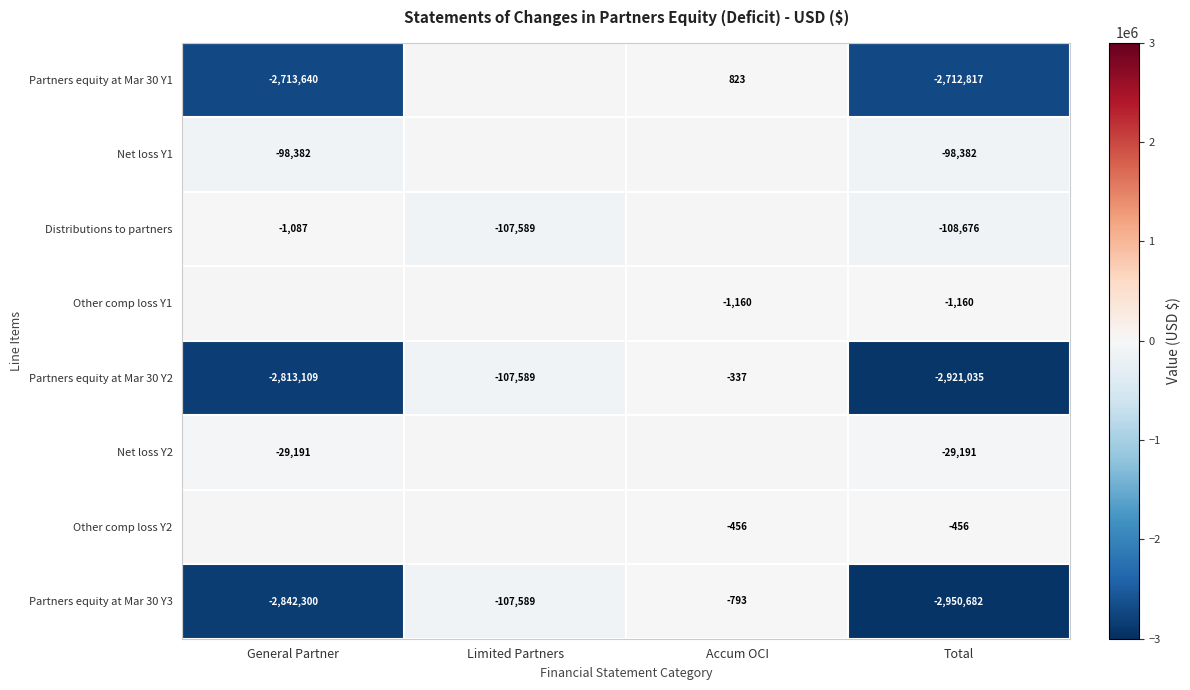

Which has a higher value, General Partner or Accum OCI?

Accum OCI